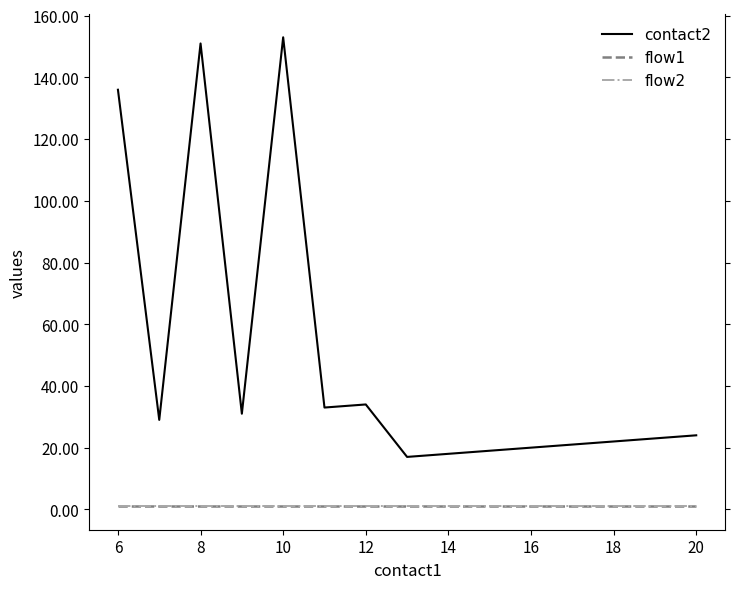

True or false: flow2 has more than 1 points higher than both neighbors.

False